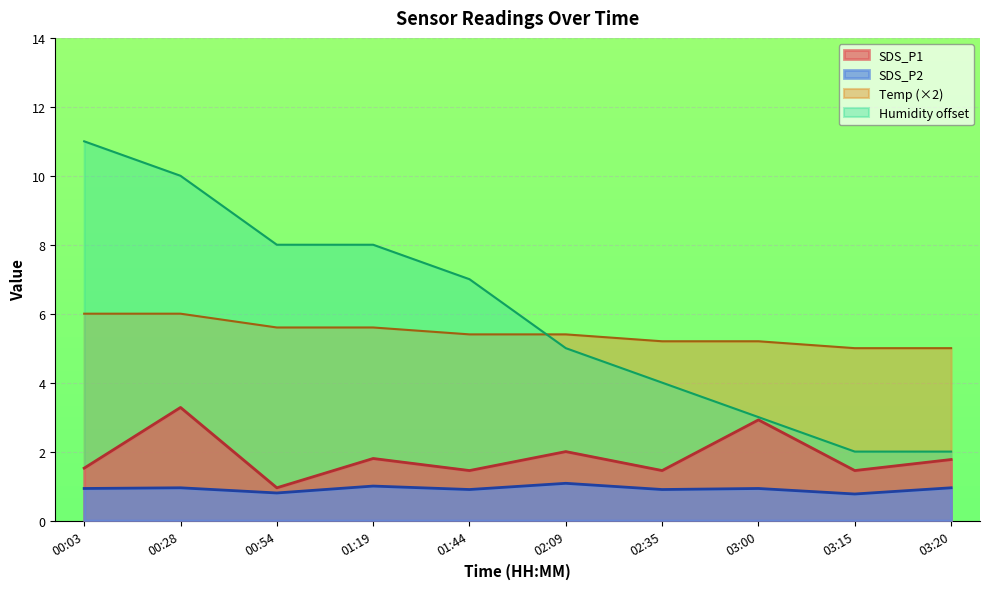

What is the sum of the SDS_P1 values at 01:44 and 02:35?

2.9